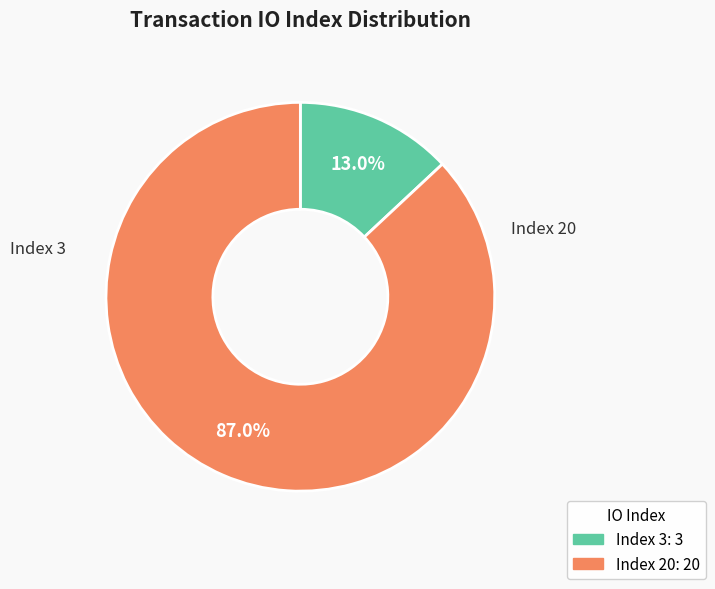

What percentage do Index 20 and Index 3 together represent?

100.0%